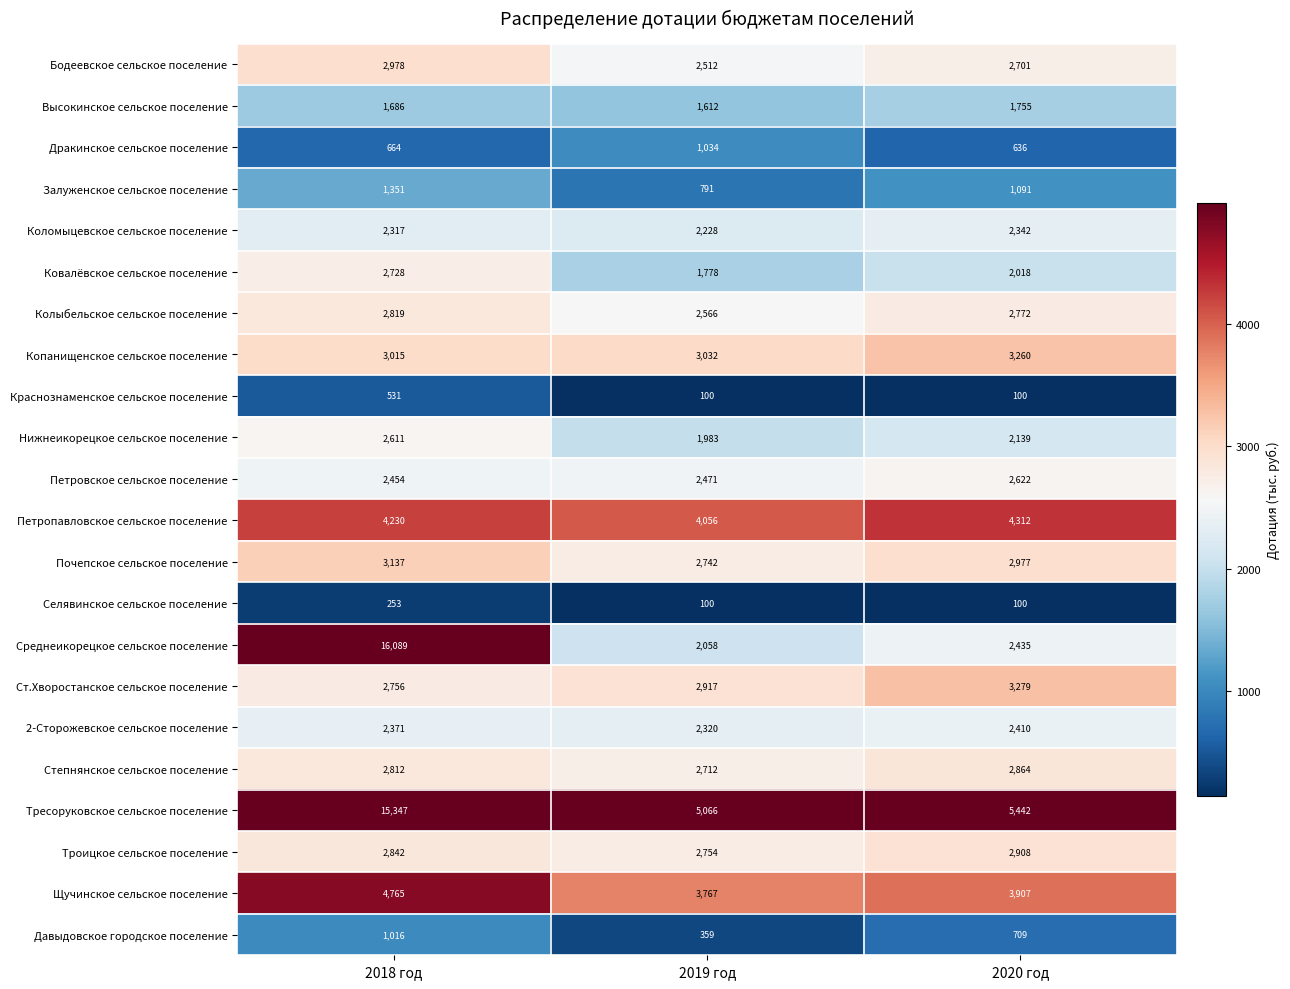

What is the spread (max minus min) of values at 2020 год?

5342